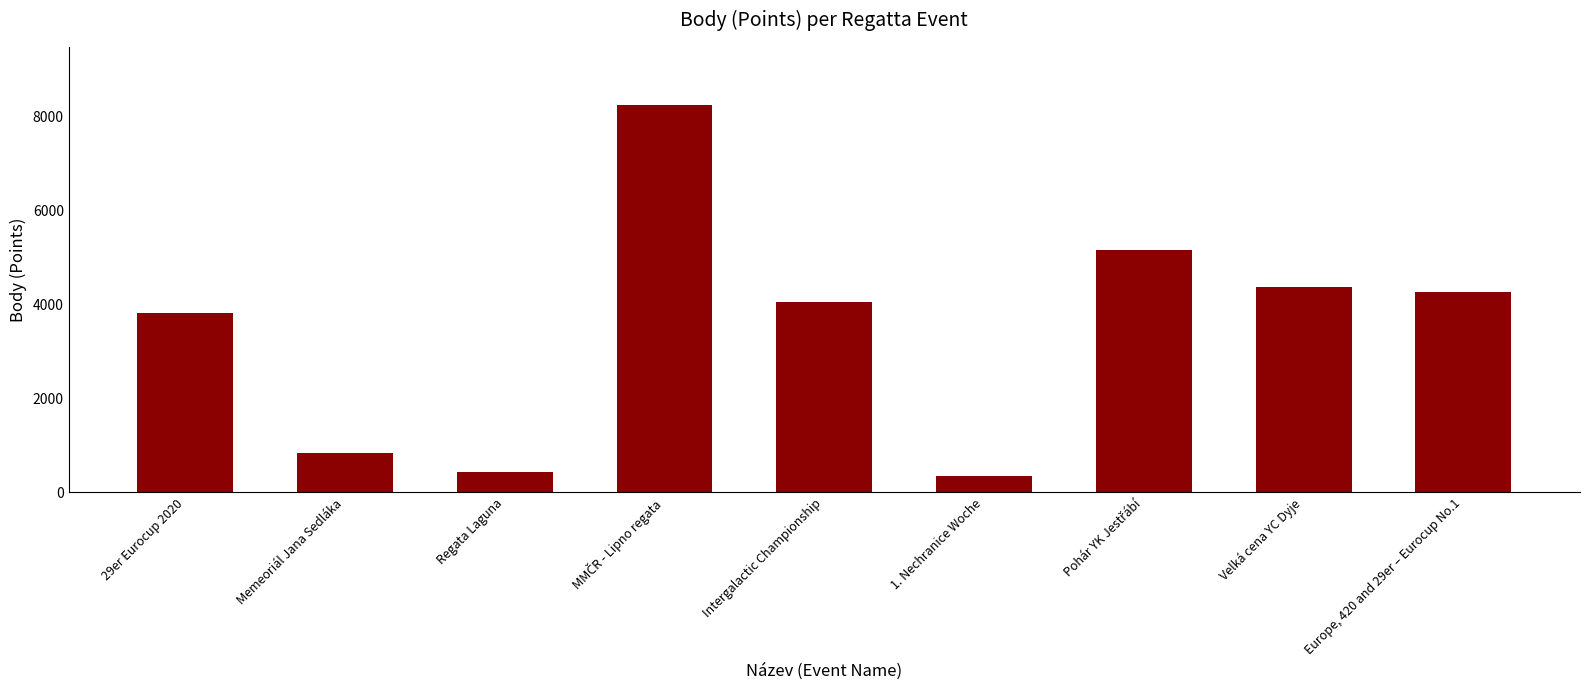

Count the number of data series in this chart.

1